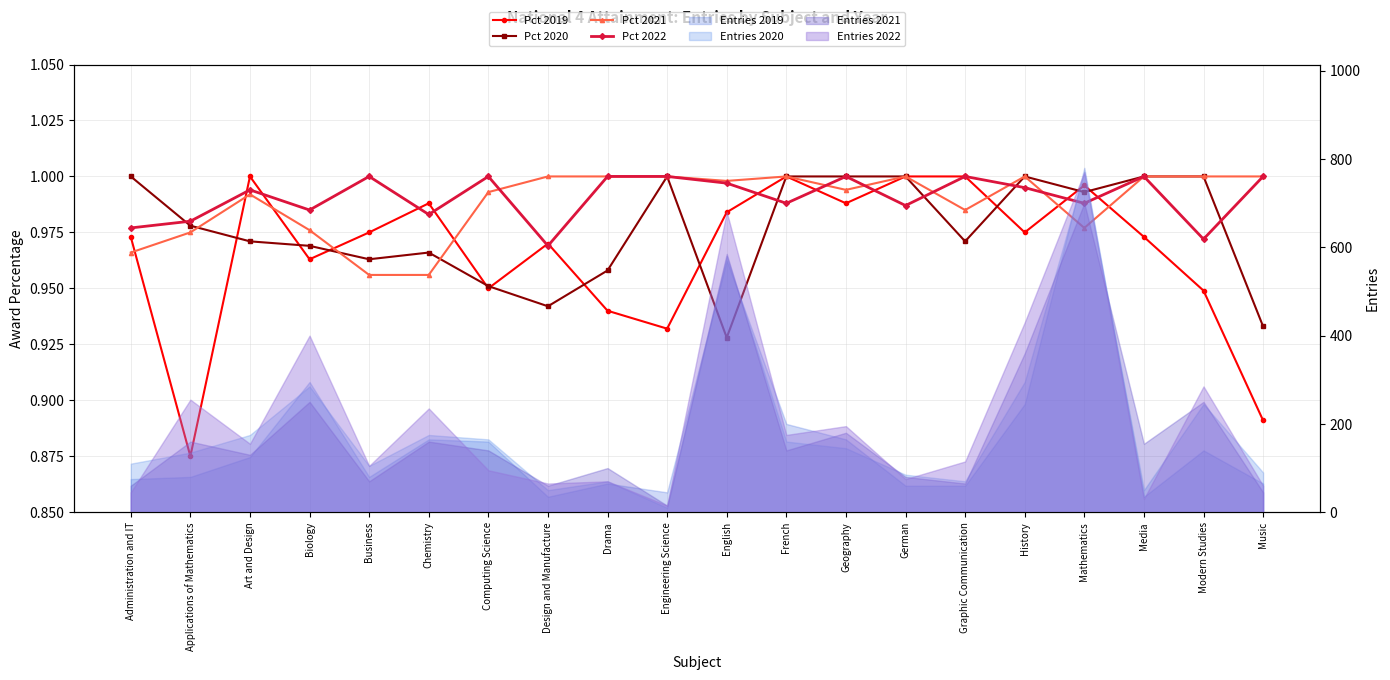

How many lines are shown in the chart?

4